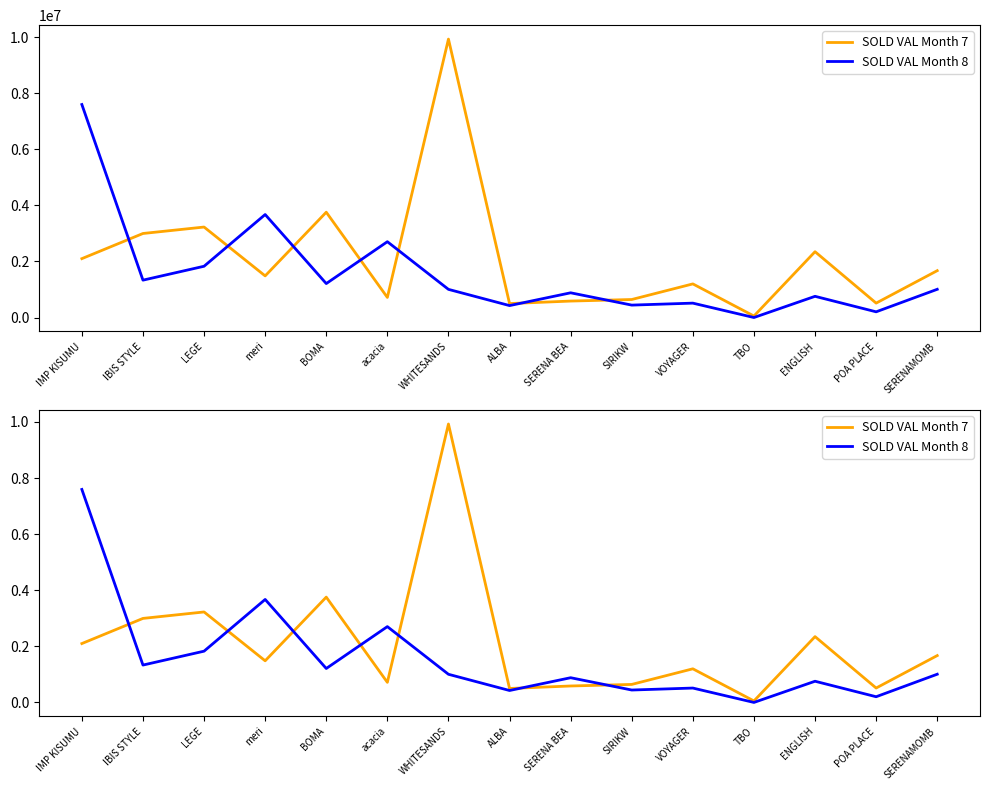

True or false: SOLD VAL Month 7 has more than 2 interior local peaks.

True